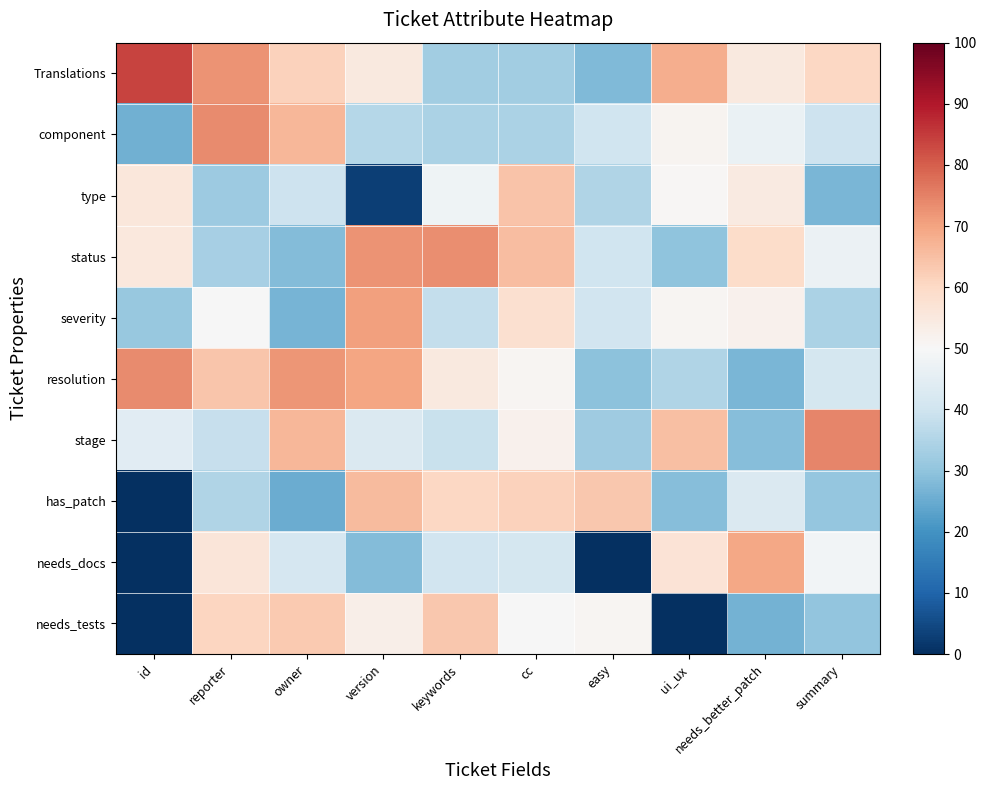

Rank the series by their maximum value, from lowest to highest.

needs_tests, type, has_patch, needs_docs, severity, status, resolution, component, stage, Translations